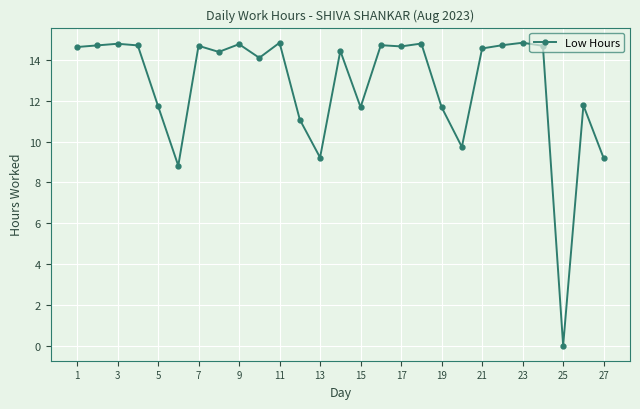

What is the value of the 18th point from the left?

14.8